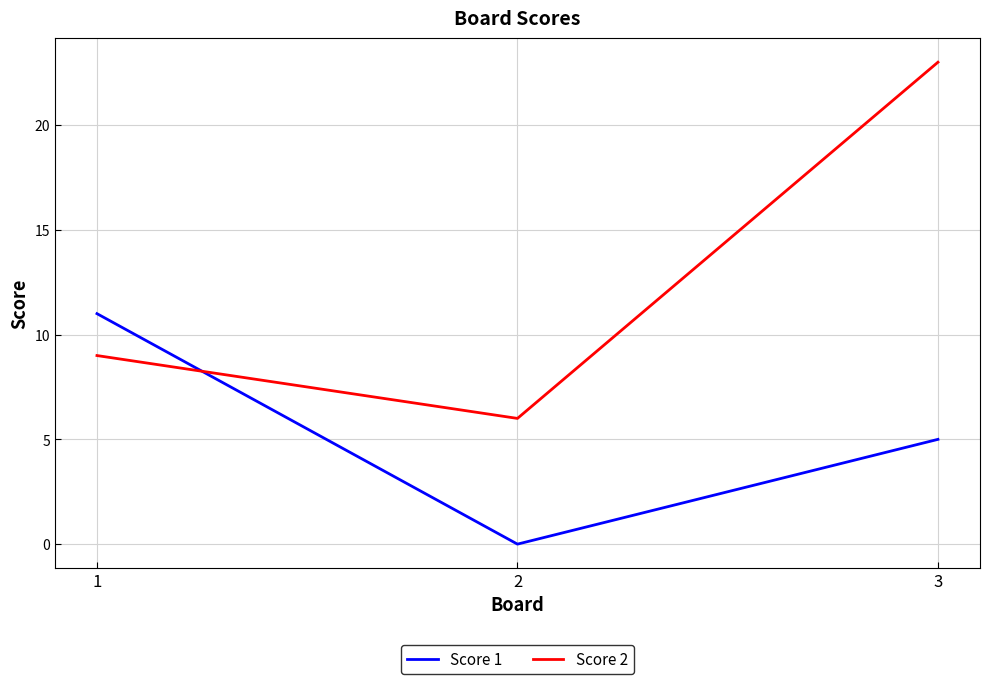

How many lines are shown in the chart?

2